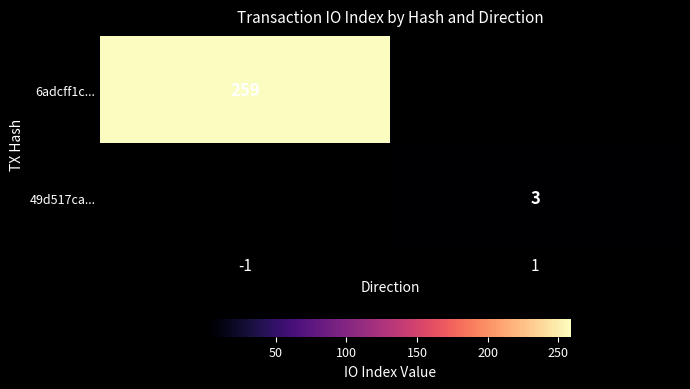

Is it true that 6adcff1c... equals 259 at -1?

True